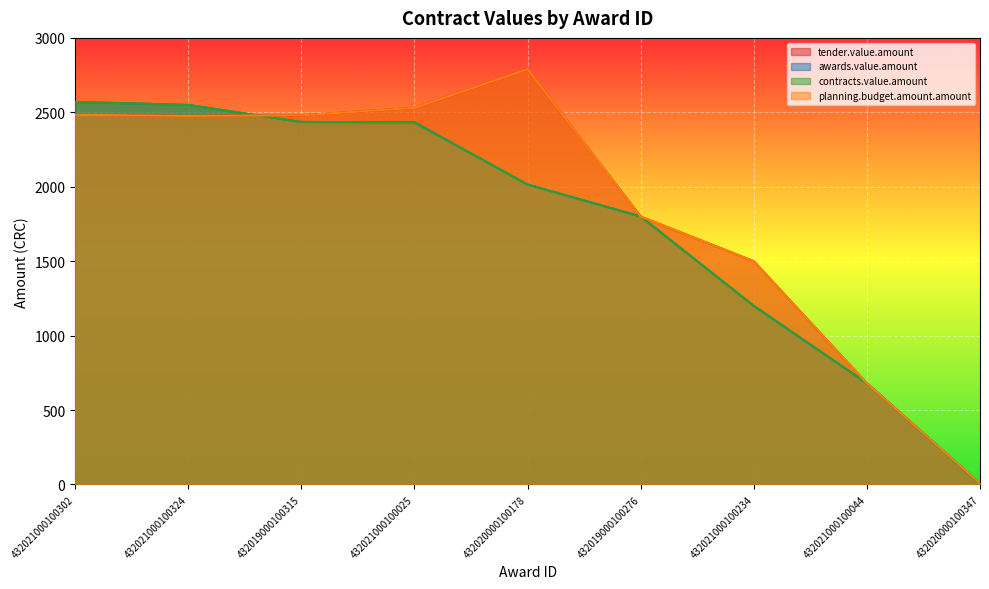

How many distinct data groups are displayed?

4